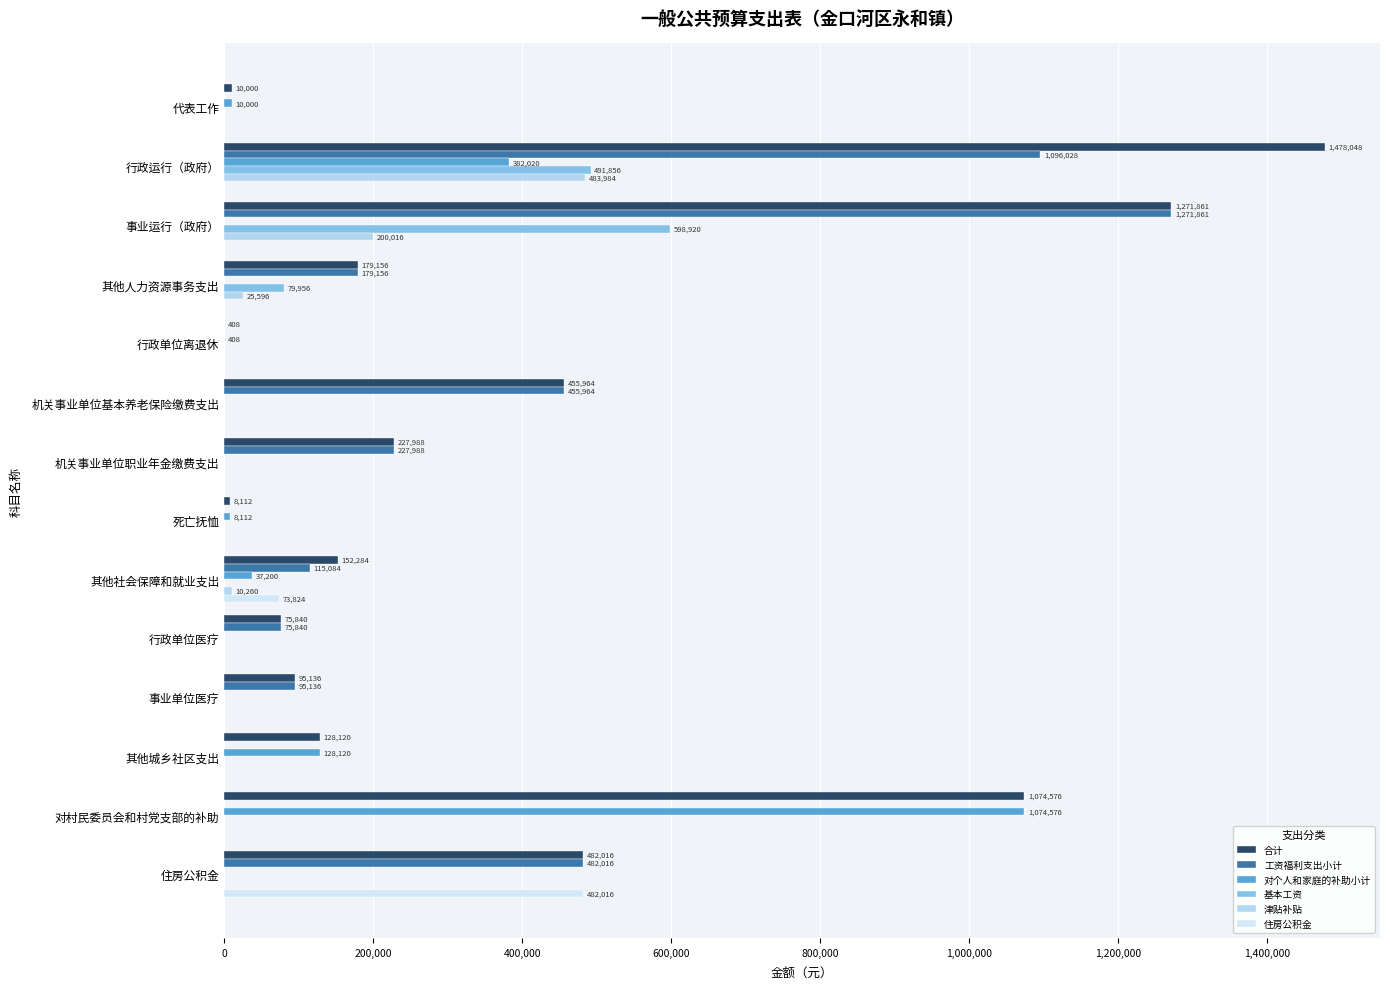

Which label corresponds to the largest value in the chart?

行政运行（政府）